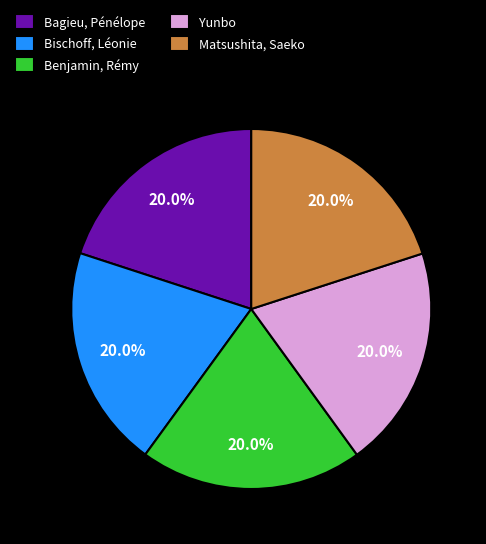

What portion of the pie excludes Matsushita, Saeko?

80.0%